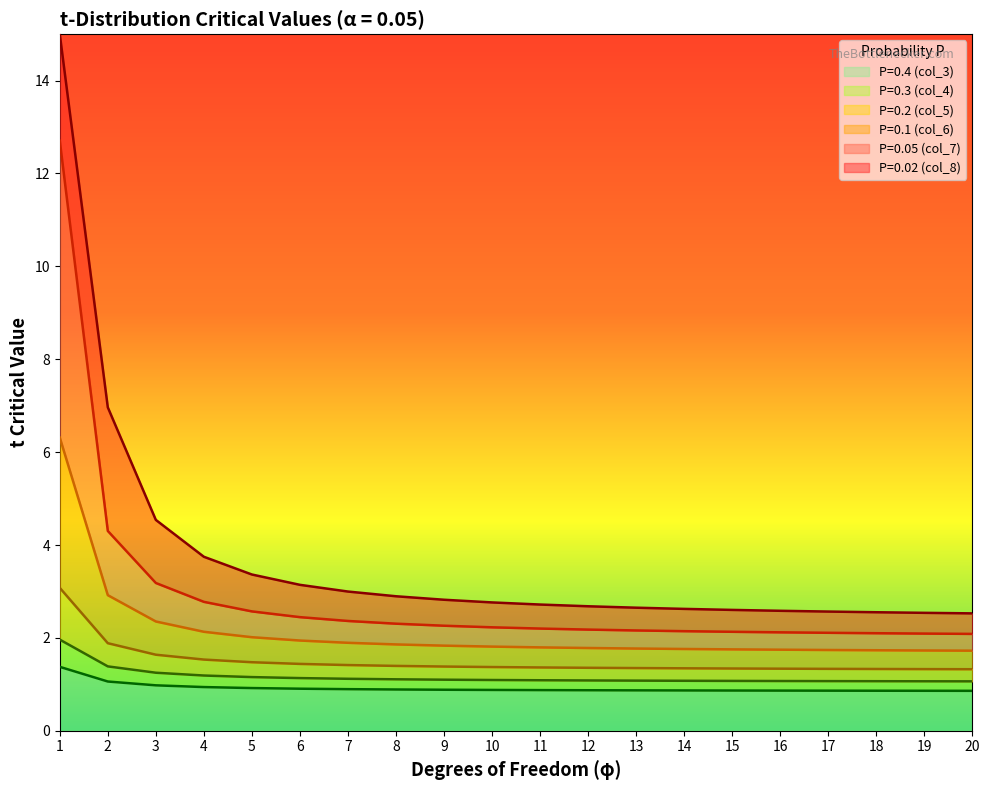

Which category has the lowest value across all series?

20